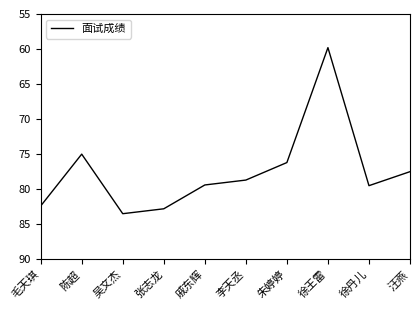

How many lines are shown in the chart?

1